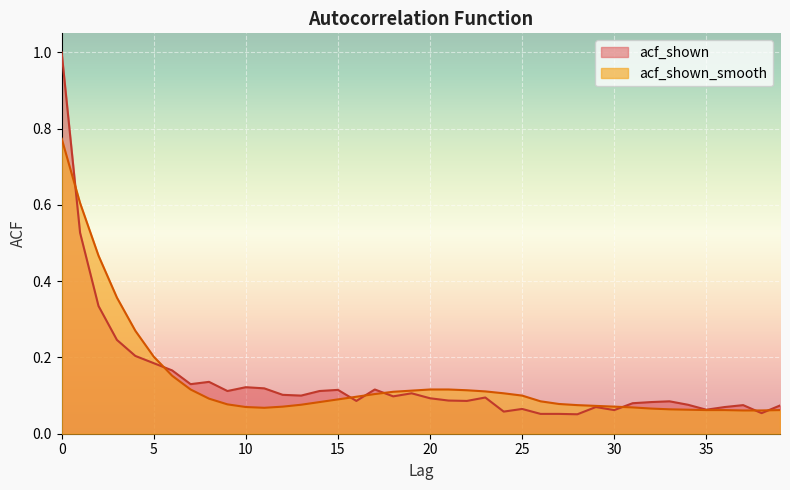

What are all the series names shown in the legend?

acf_shown, acf_shown_smooth